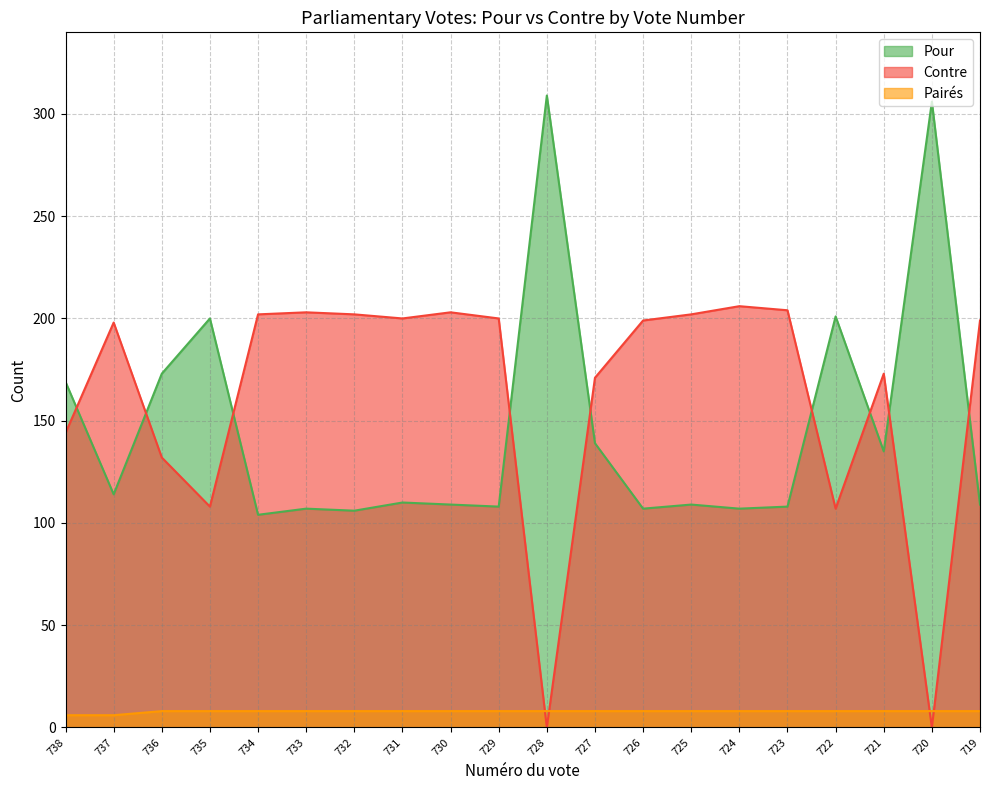

Which series changed the most between 724 and 721?

Contre